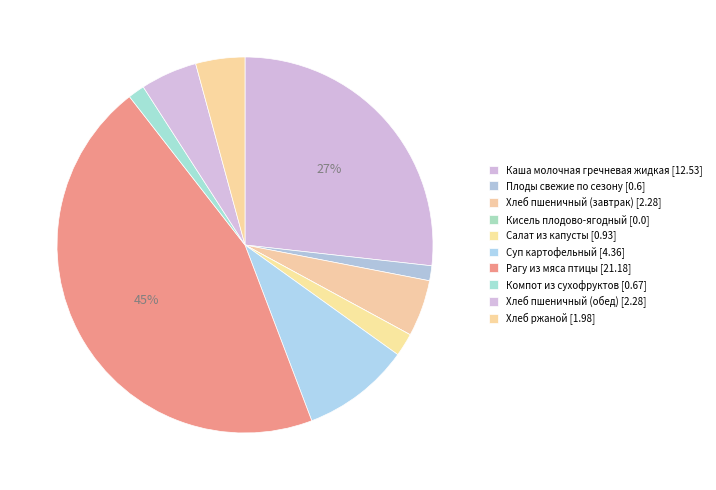

Is there a majority slice in this chart?

No